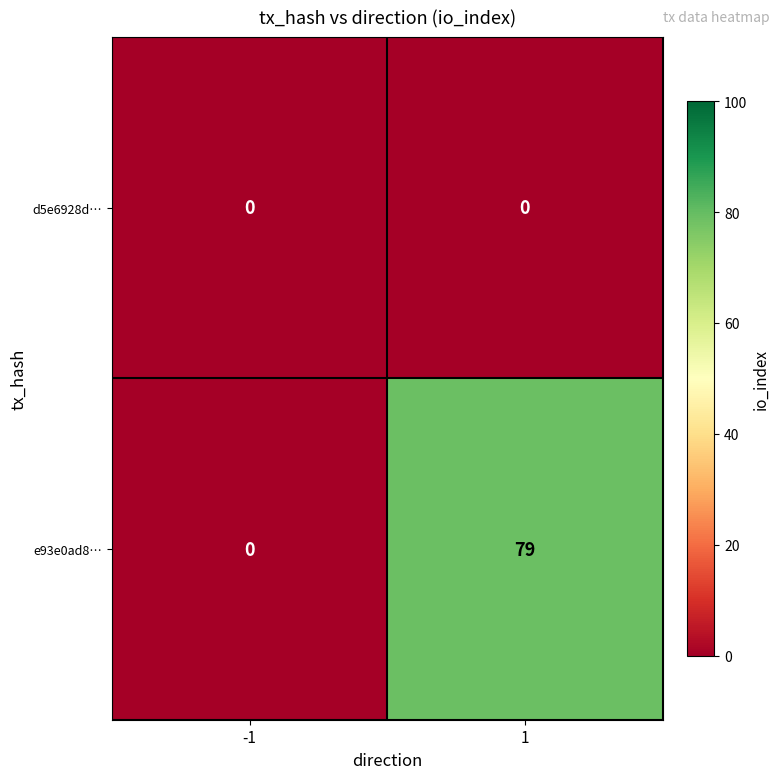

How many distinct data groups are displayed?

2